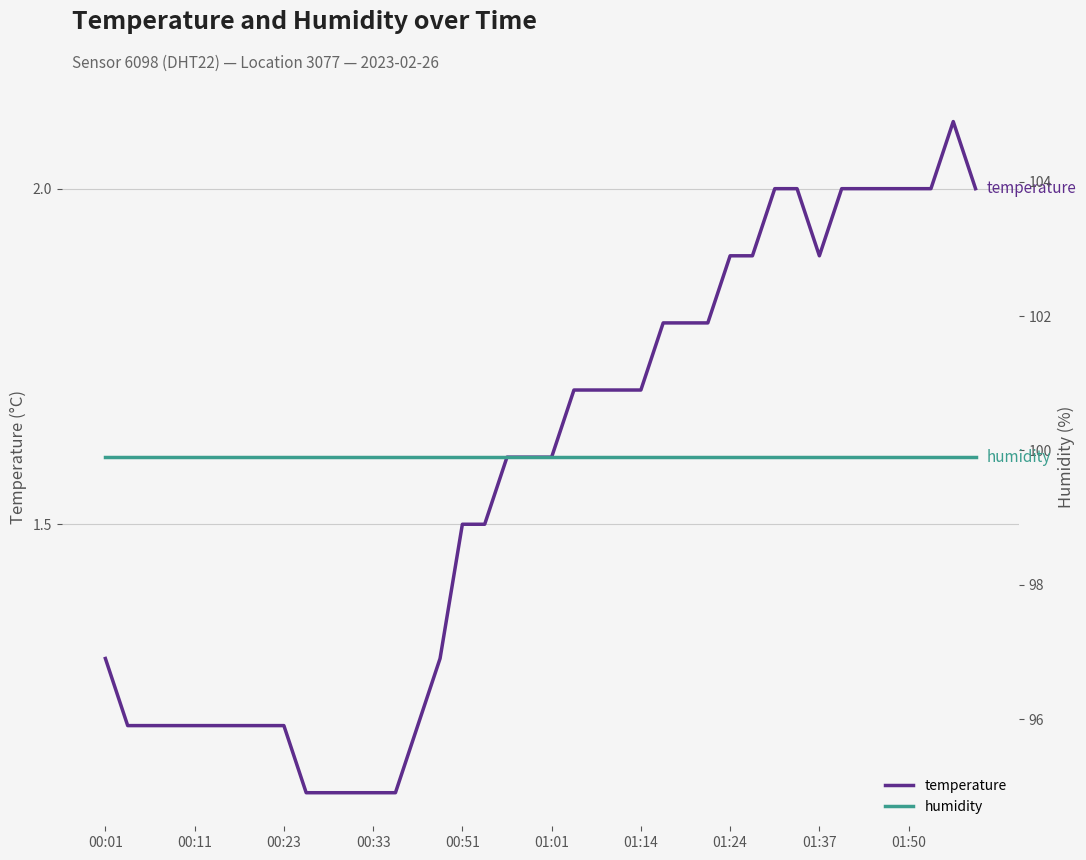

True or false: humidity and temperature intersect in this chart.

False